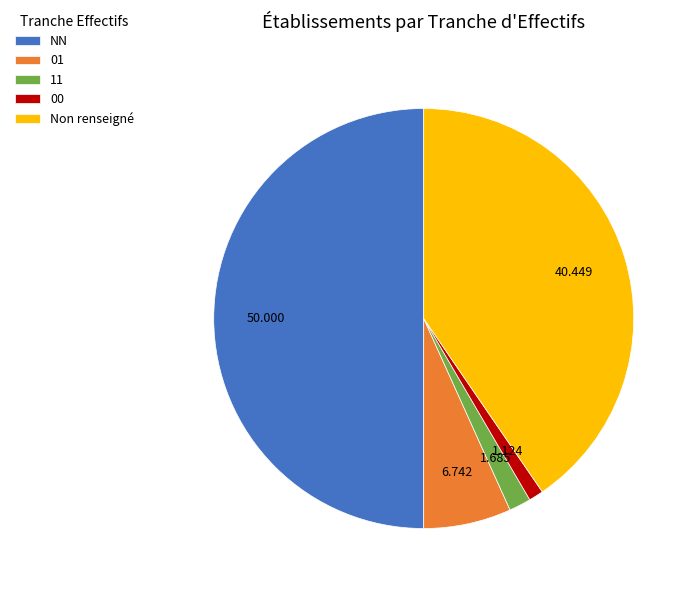

How many segments does this pie chart have?

5